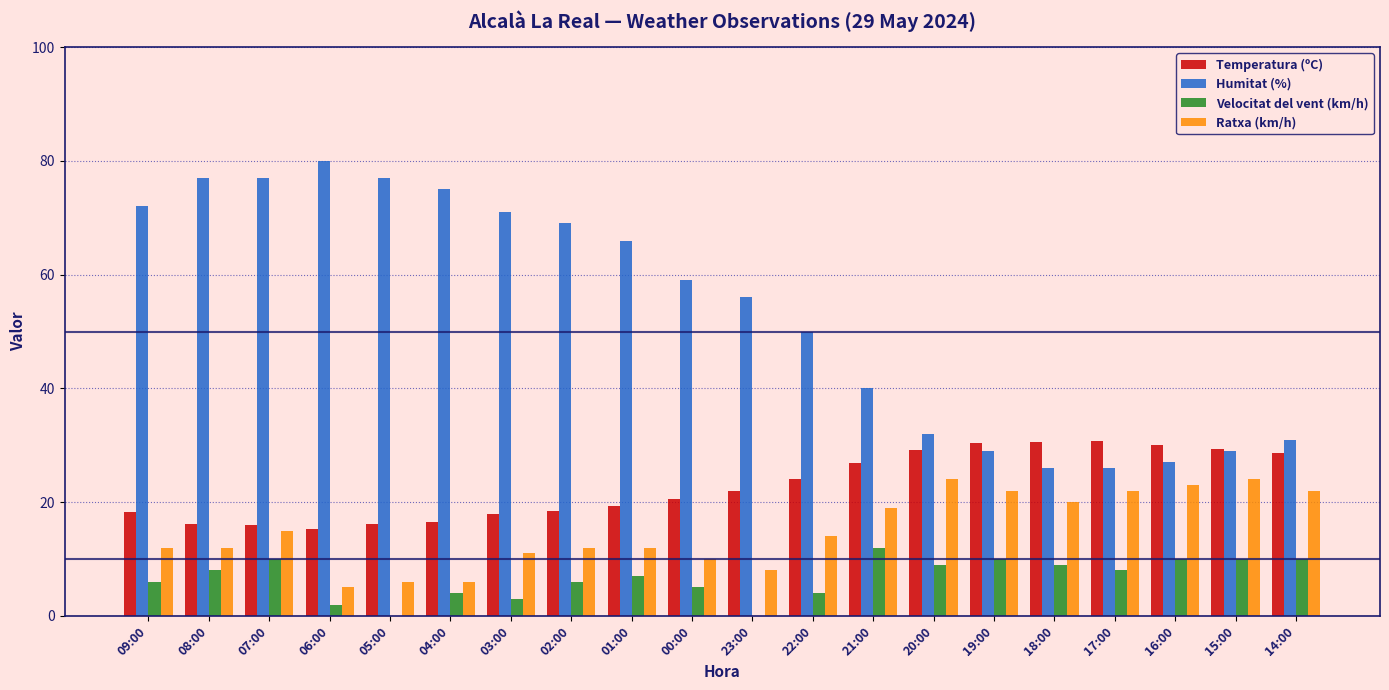

What is the maximum value shown in the chart?

80.0